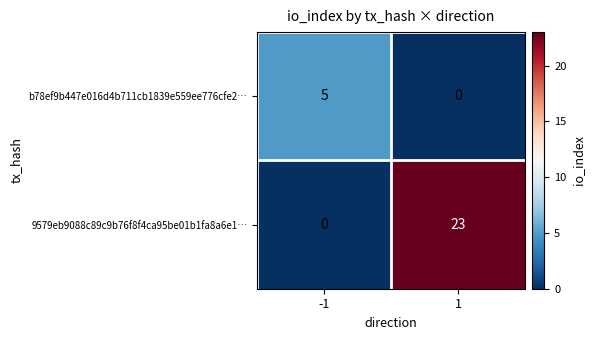

Which category has the highest value across all series?

1